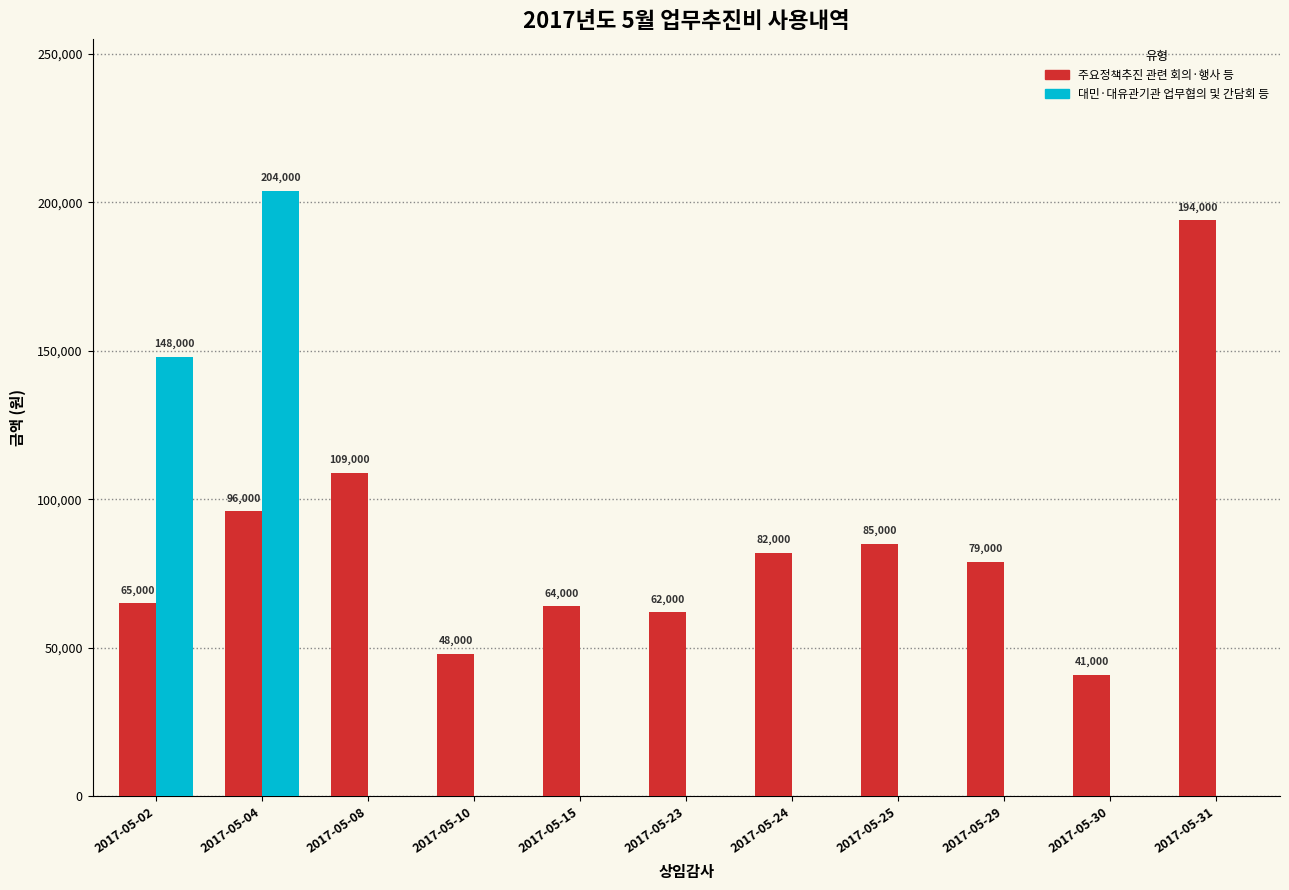

How many data points in 대민·대유관기관 업무협의 및 간담회 등 are above 0?

2